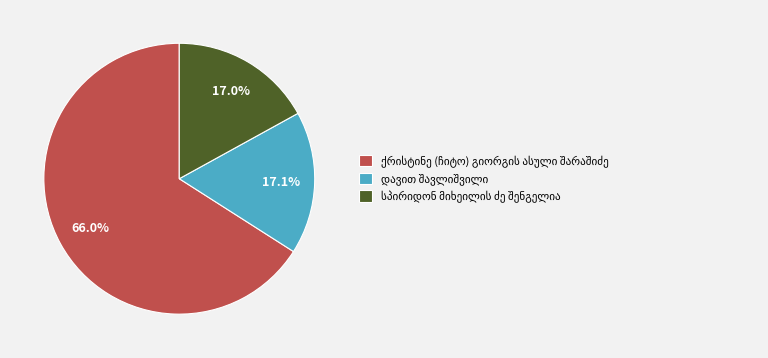

How many segments does this pie chart have?

3